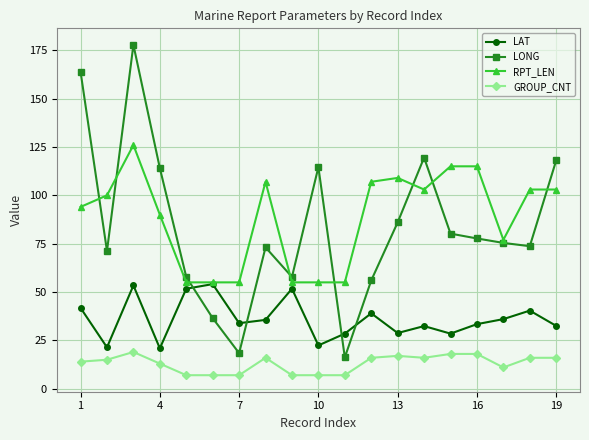

True or false: GROUP_CNT and LAT cross at least once.

False